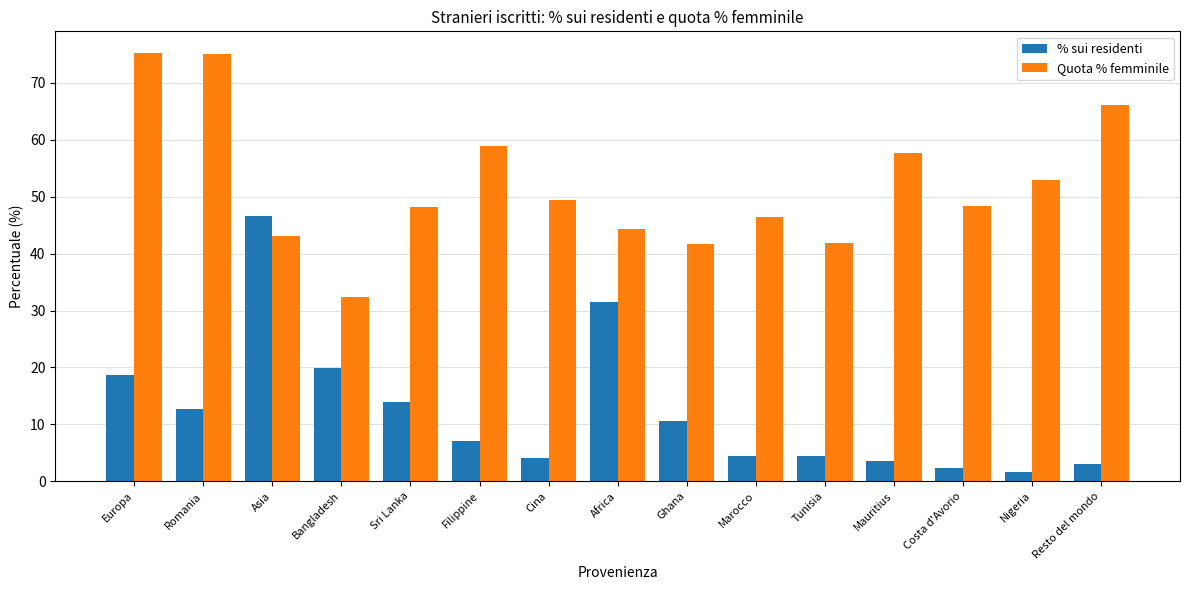

Which series changed the most between Africa and Ghana?

% sui residenti